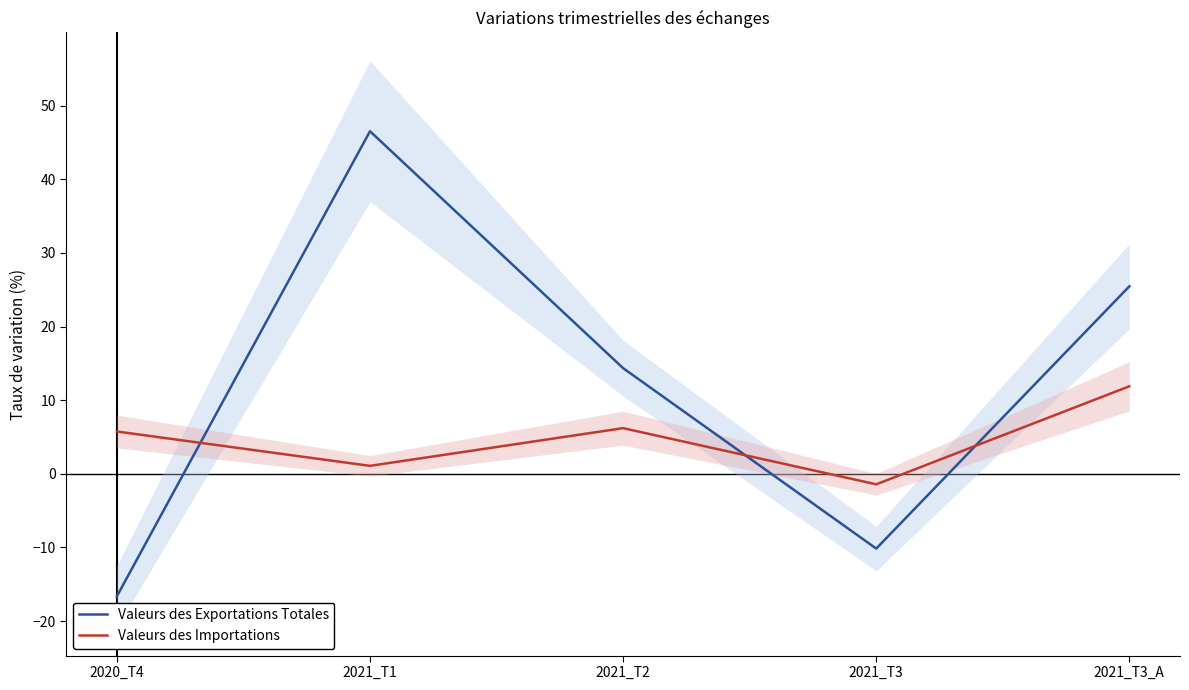

Which series has the widest spread of values?

Valeurs des Exportations Totales